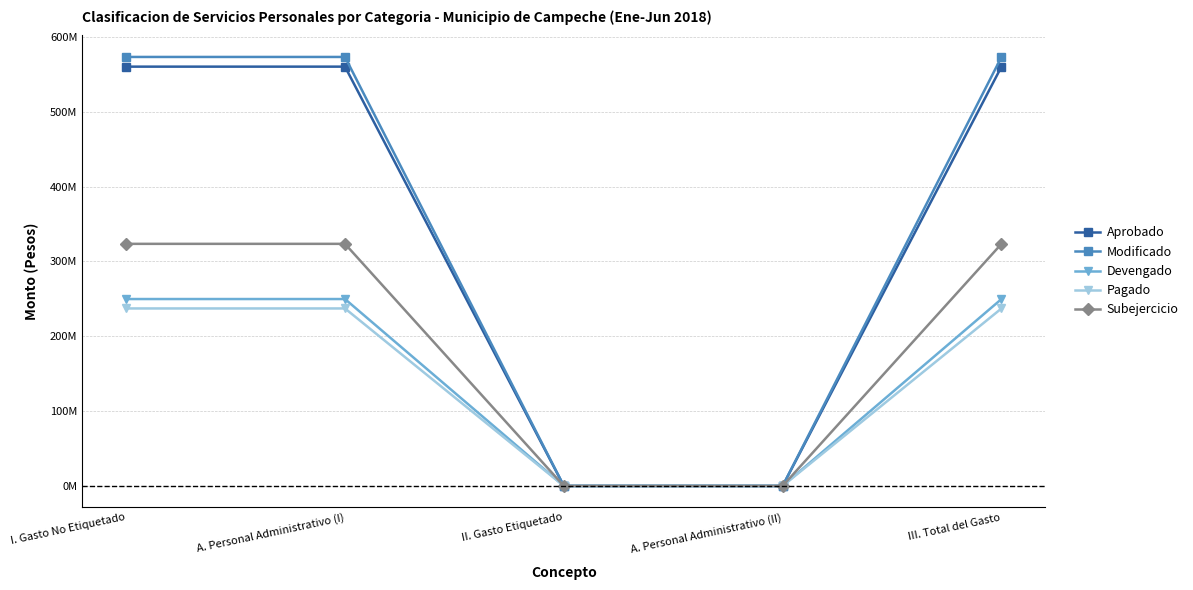

What is the average value of the Aprobado series?

336089751.0